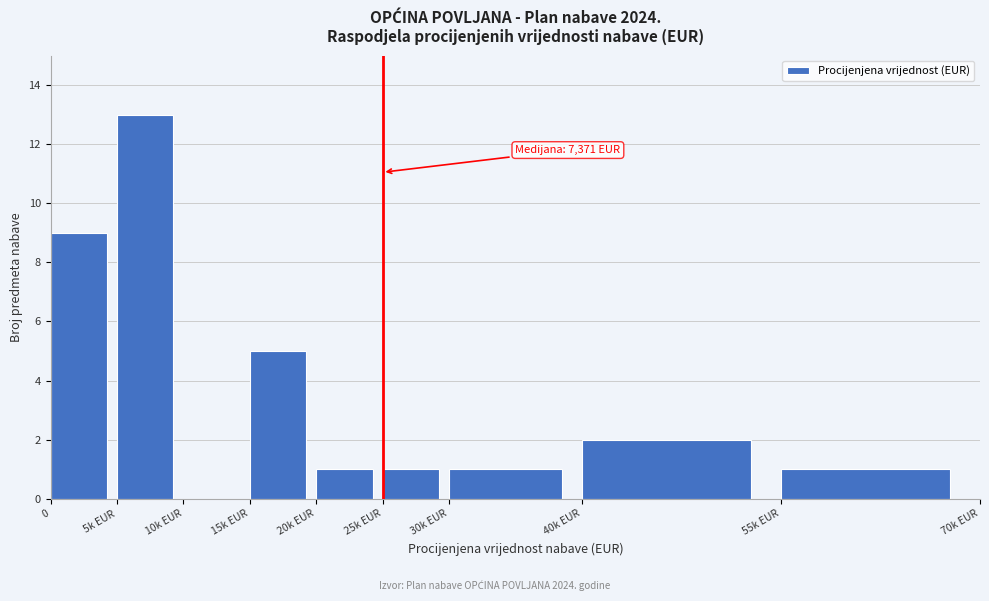

Reading right to left, what are all the values shown in this chart?

55k EUR=1	40k EUR=2	30k EUR=1	25k EUR=1	20k EUR=1	15k EUR=5	10k EUR=0	5k EUR=13	0=9